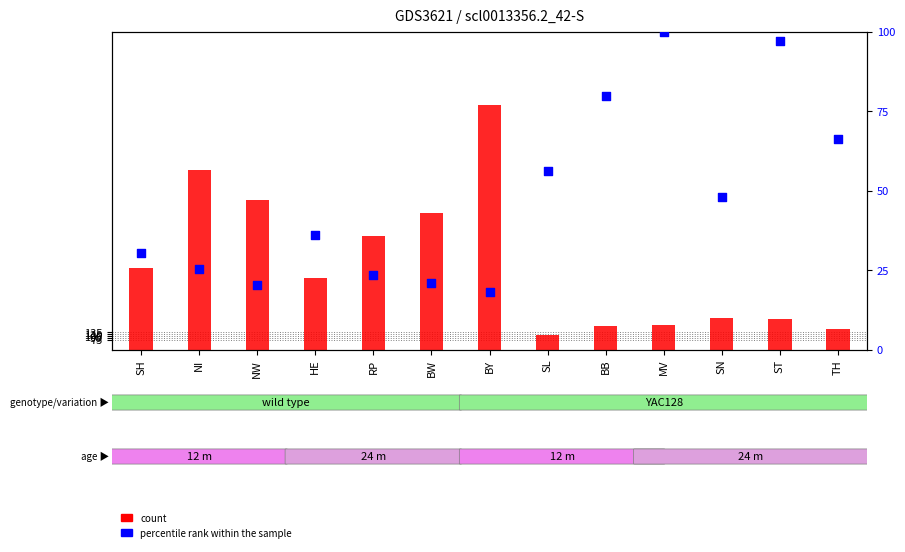

Which series reaches the maximum Y coordinate?

count